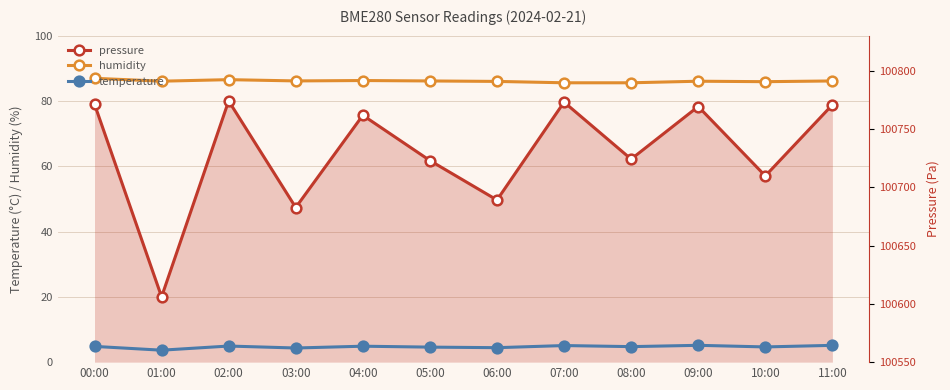

What is the sum of all pressure values?

769.3